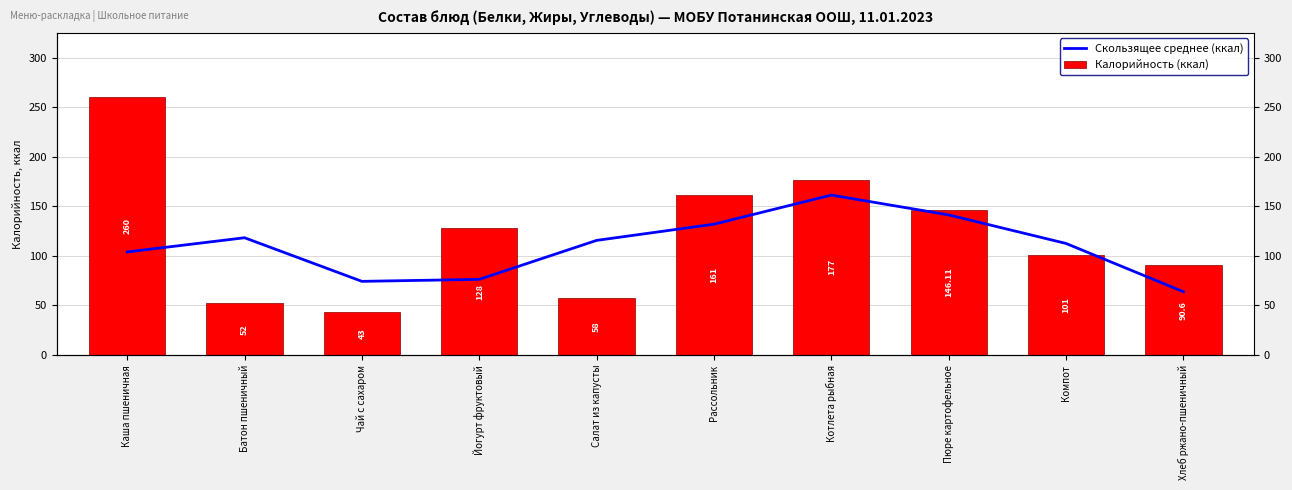

Between Котлета рыбная and Пюре картофельное, which is larger?

Котлета рыбная